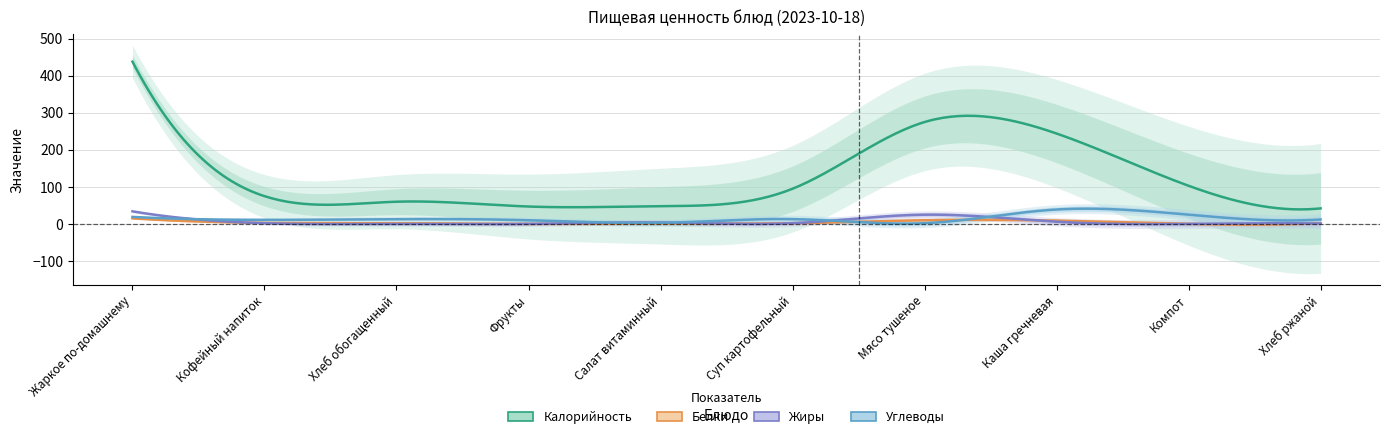

Which series has the largest range (max minus min)?

Калорийность